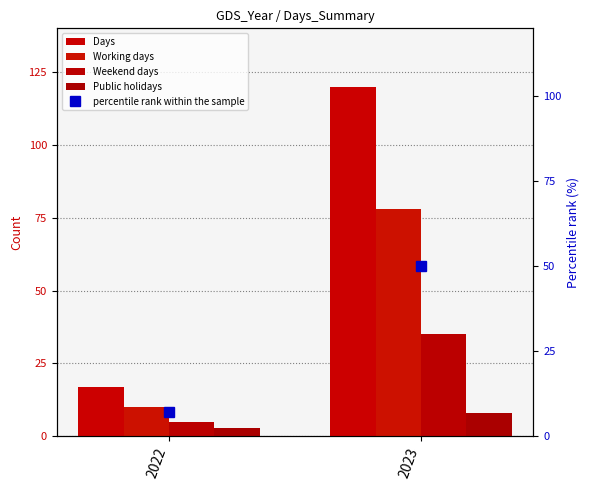

Reading left to right, transcribe all the data shown in this chart.

Days: 2022=17.0	2023=120.0
Working days: 2022=10.0	2023=78.0
Weekend days: 2022=5.0	2023=35.0
Public holidays: 2022=3.0	2023=8.0
percentile rank within the sample: 2022=7.3	2023=50.2